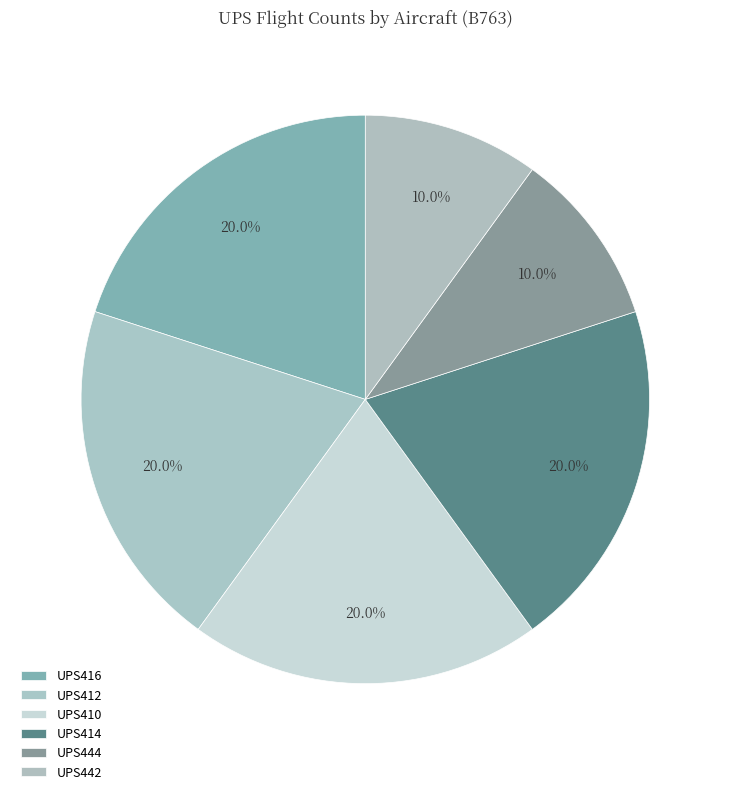

To the nearest percent, what is the difference between the UPS416 and UPS442 slice percentages?

10%